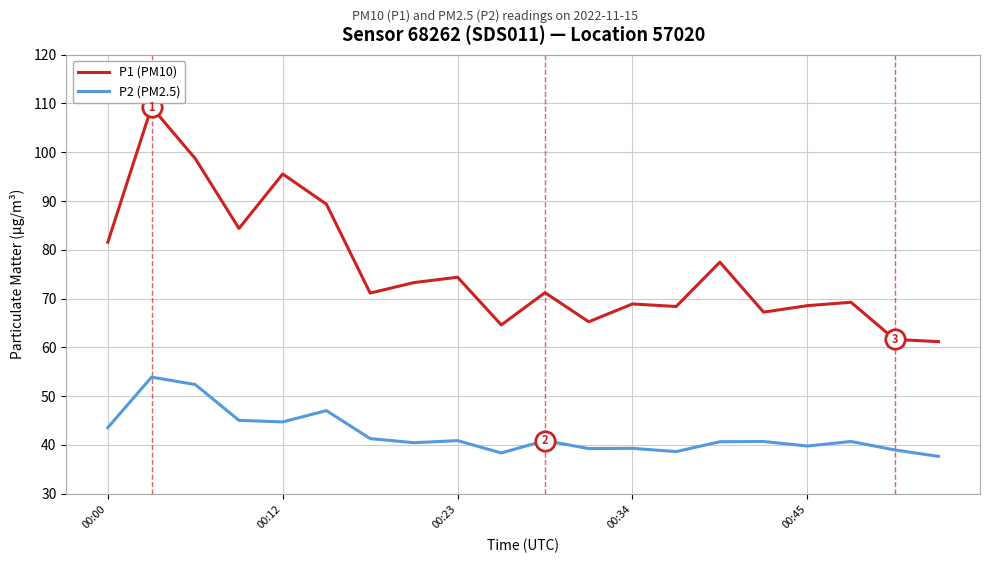

Which series has the largest range (max minus min)?

P1 (PM10)